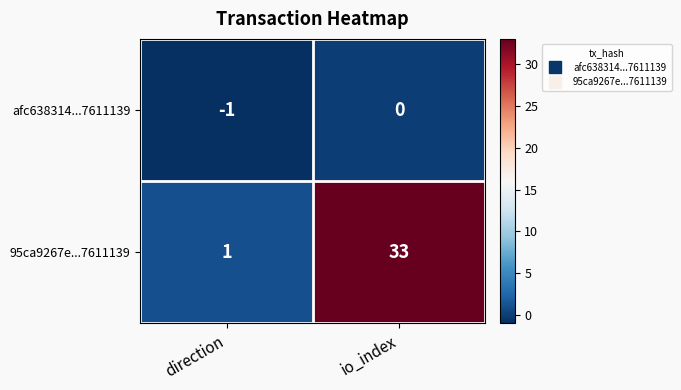

What is the smallest value displayed?

-1